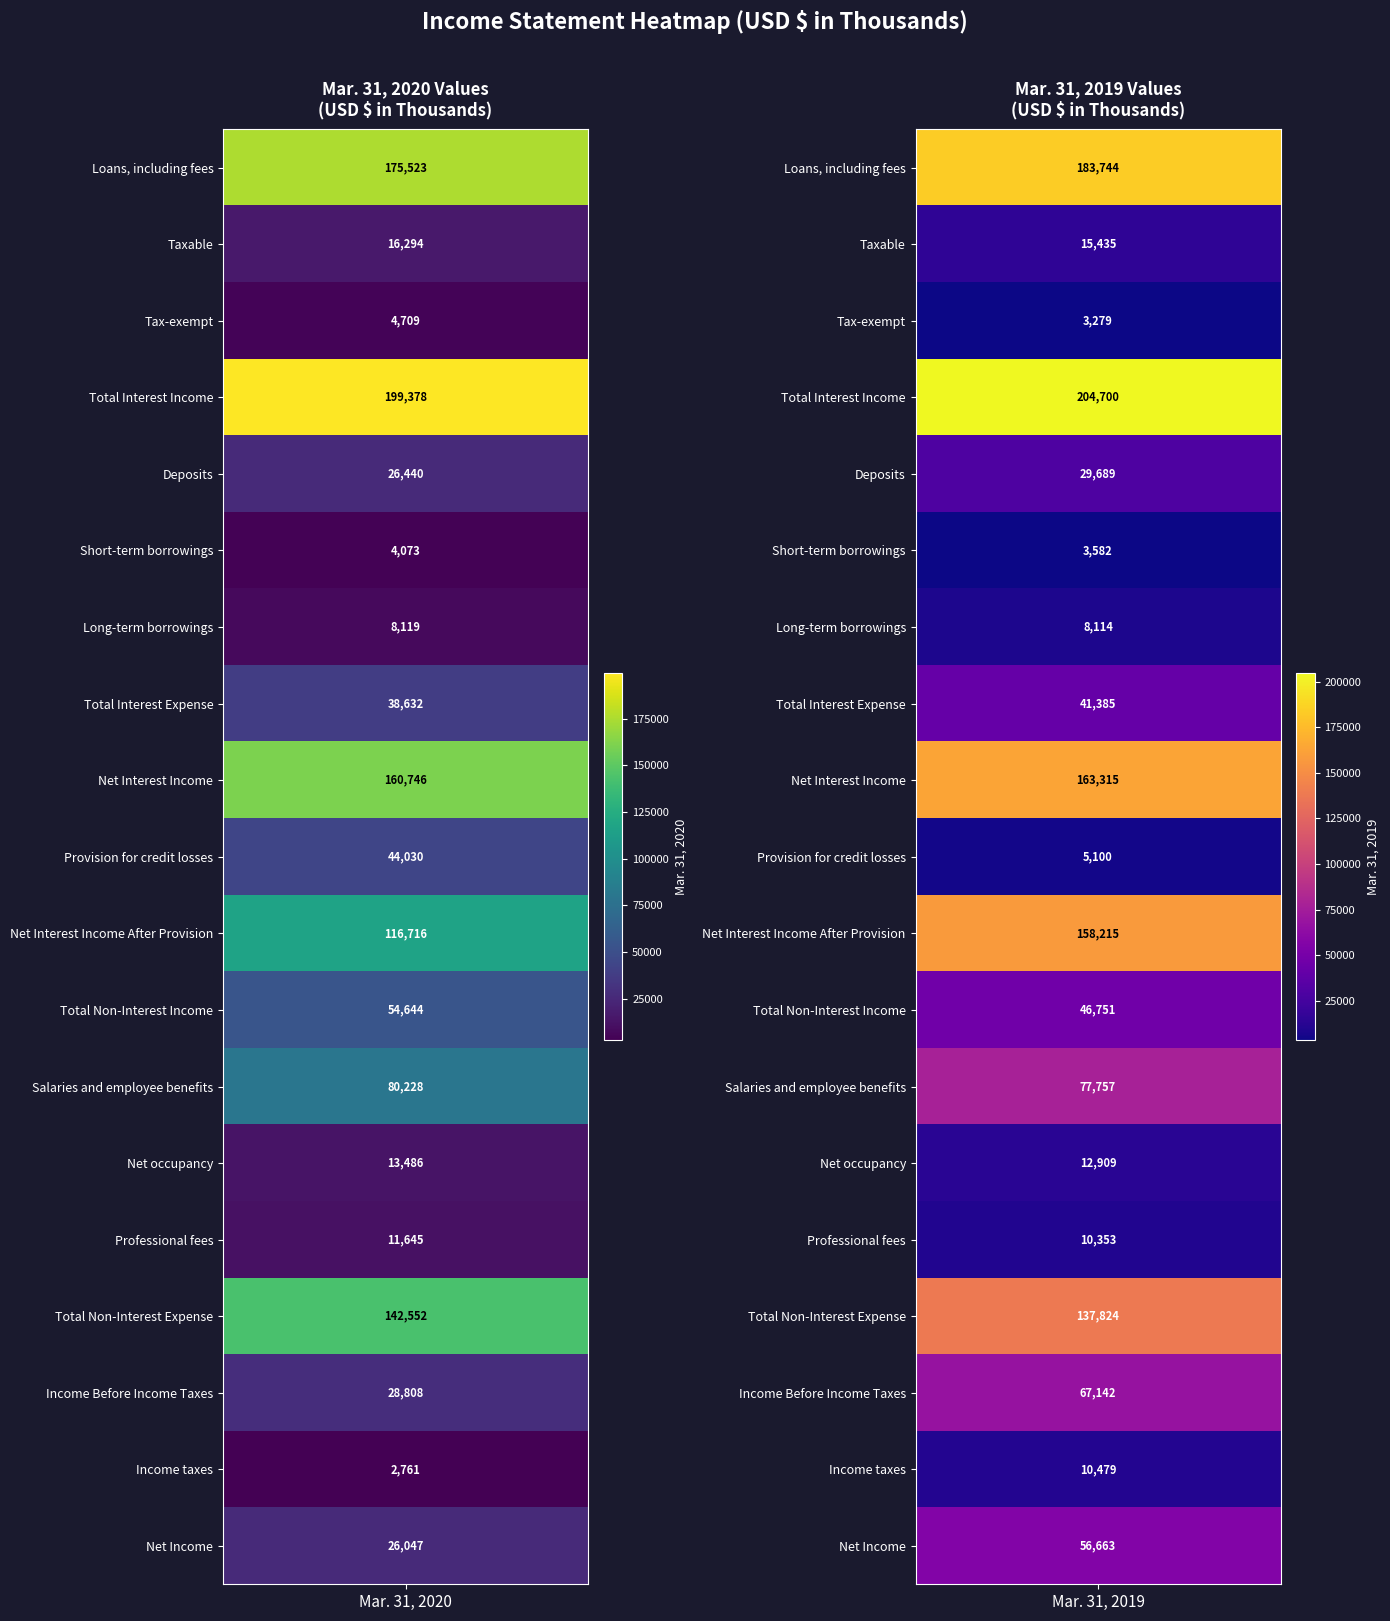

Which series has the largest range (max minus min)?

Net Interest Income After Provision